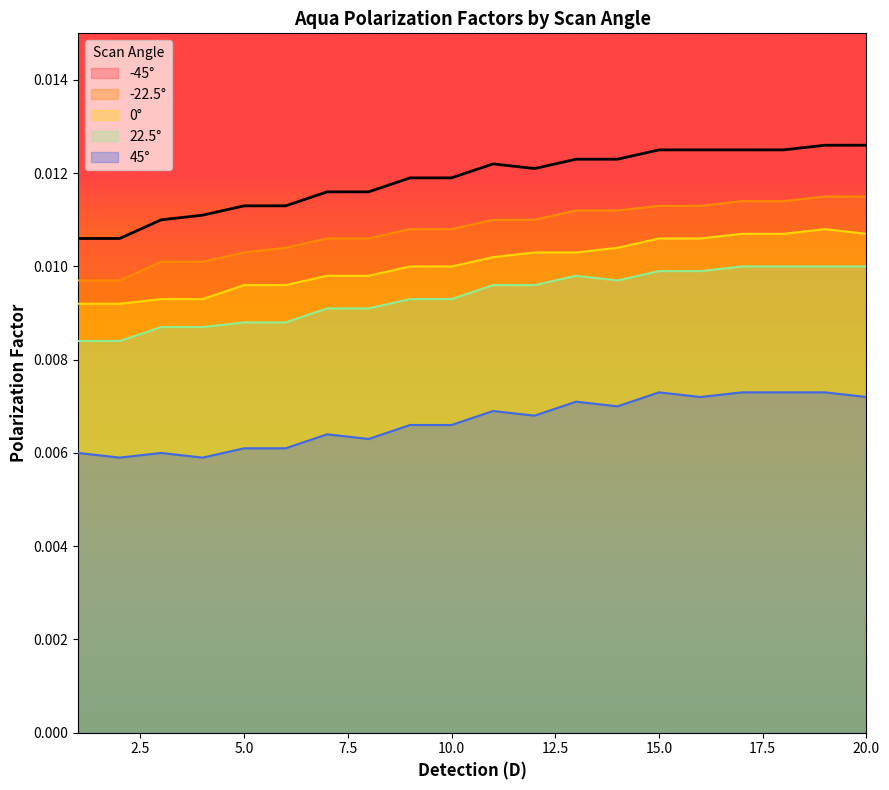

What are all the series names shown in the legend?

-45, -22.5, 0, 22.5, 45